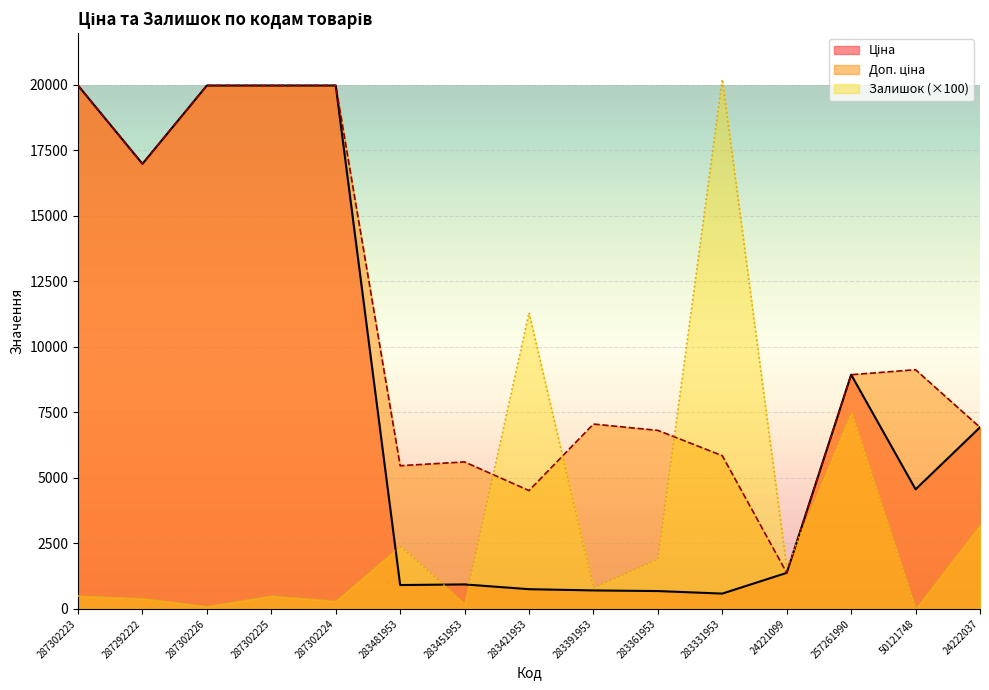

At which label does Залишок reach its minimum?

50121748